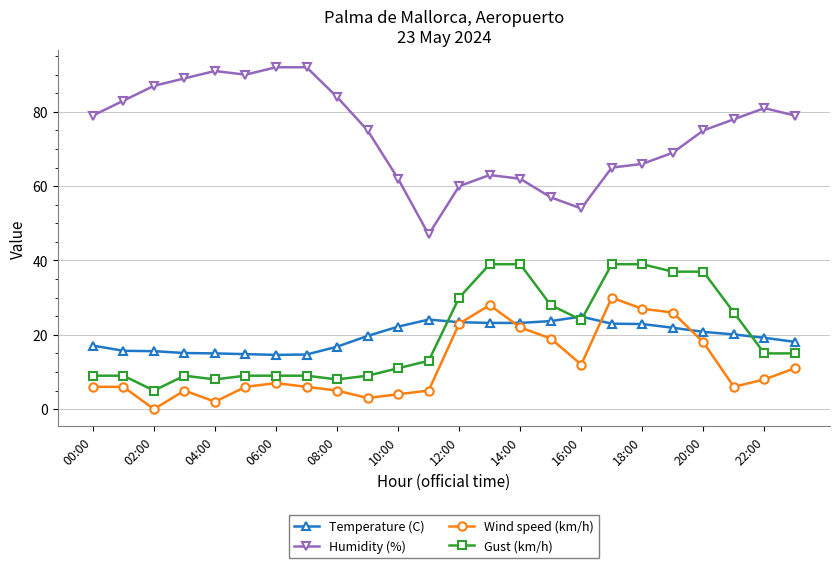

True or false: Wind speed (km/h) and Humidity (%) intersect in this chart.

False